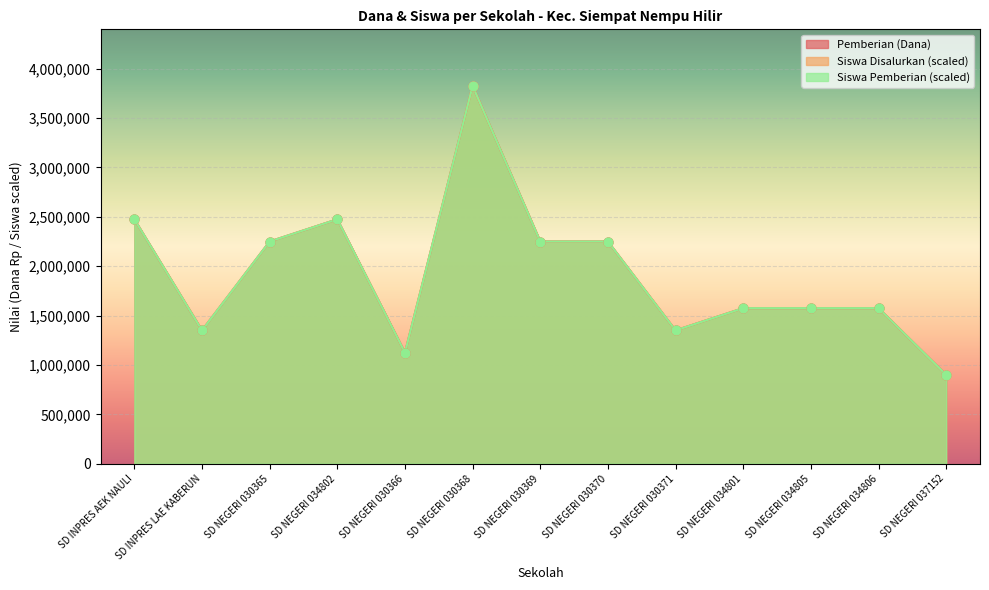

Which series has the largest Y range (max minus min)?

Pemberian (Dana)